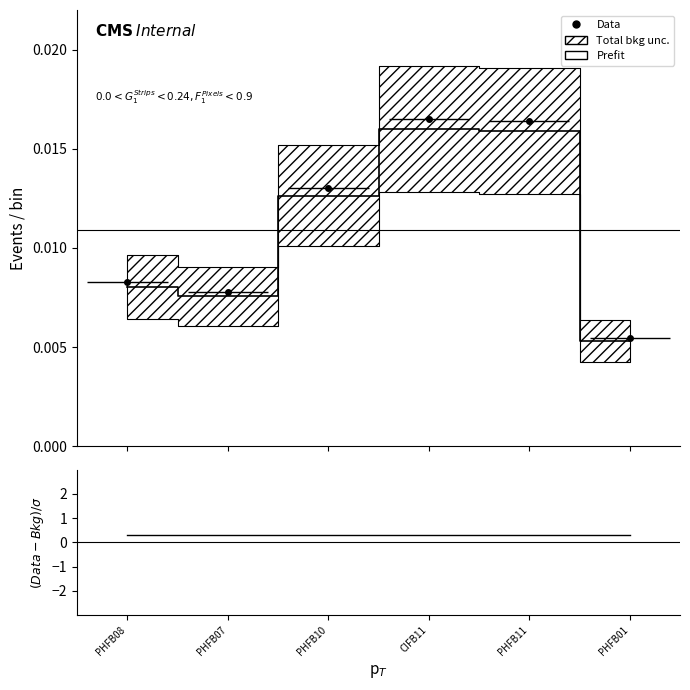

At which label is Data closest to 0?

PHFB01